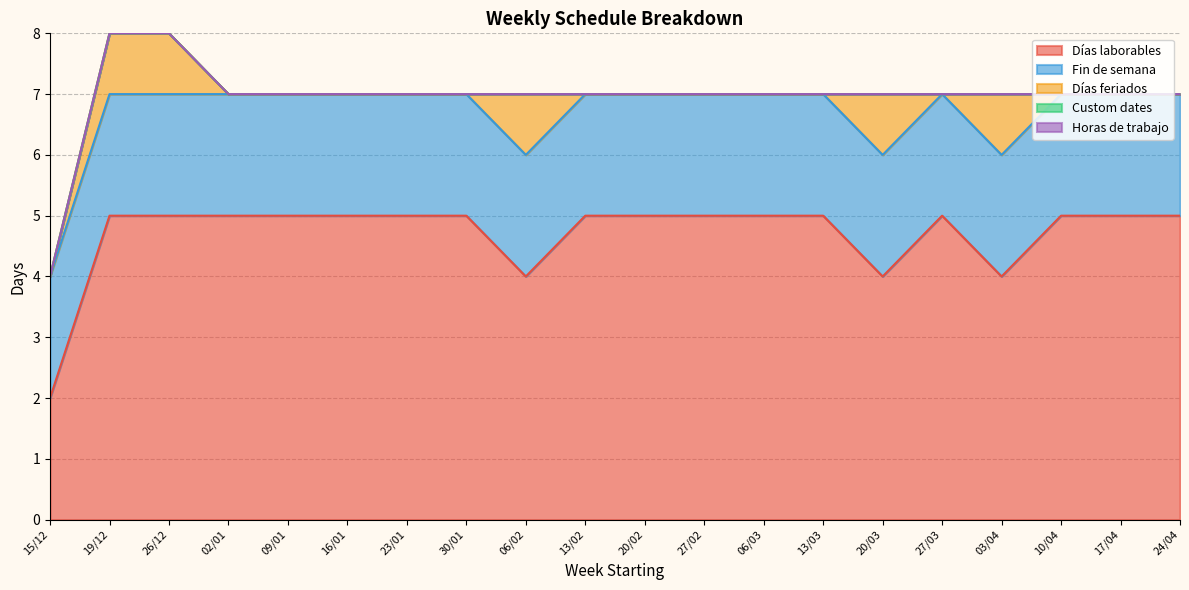

List the labels in order of Horas de trabajo value, largest first.

15/12, 19/12, 26/12, 02/01, 09/01, 16/01, 23/01, 30/01, 06/02, 13/02, 20/02, 27/02, 06/03, 13/03, 20/03, 27/03, 03/04, 10/04, 17/04, 24/04